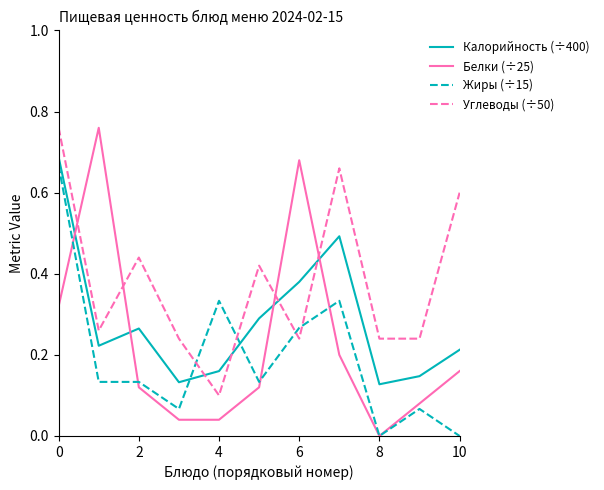

True or false: Белки (÷25) and Углеводы (÷50) intersect in this chart.

True